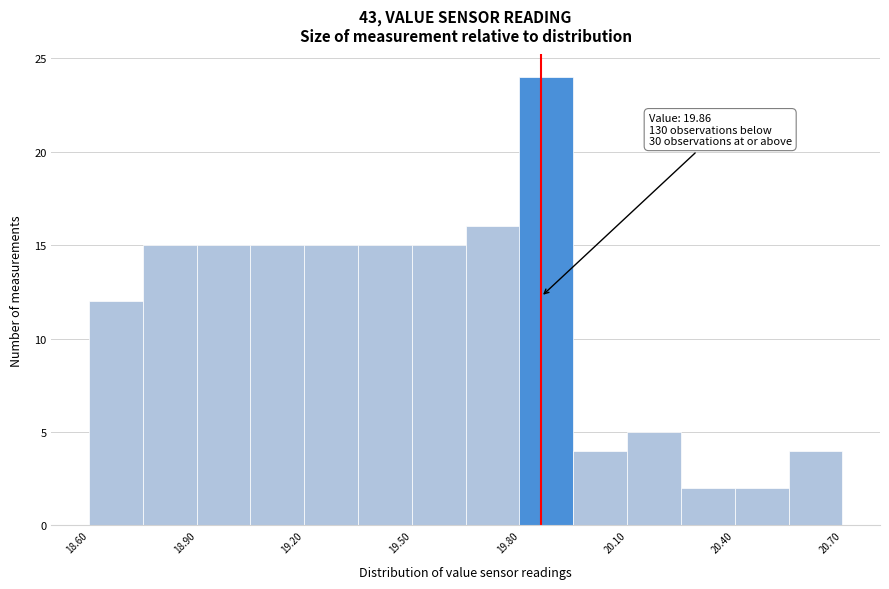

Read against the x-axis, roughly where is the centre of the tallest bar?

19.90